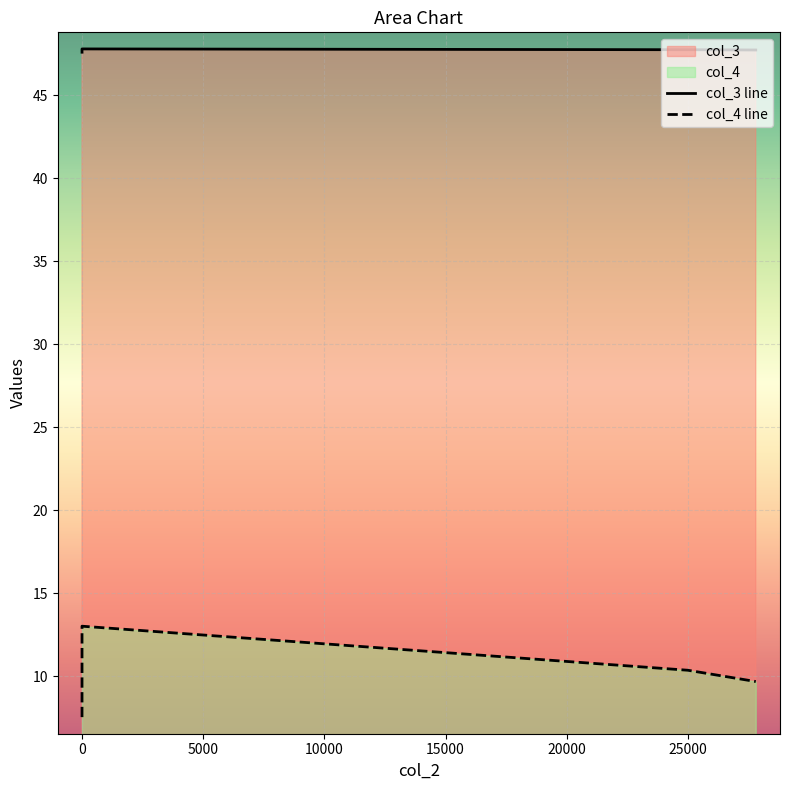

Between 0 and 27800, which series saw the biggest shift?

col_4